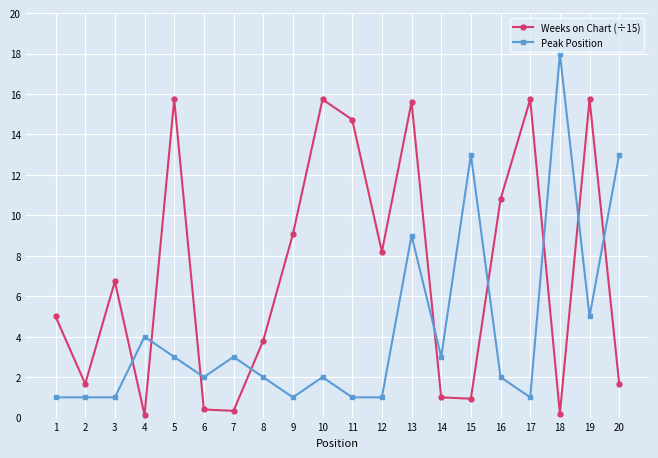

What is the total value across all series at 13?

24.6